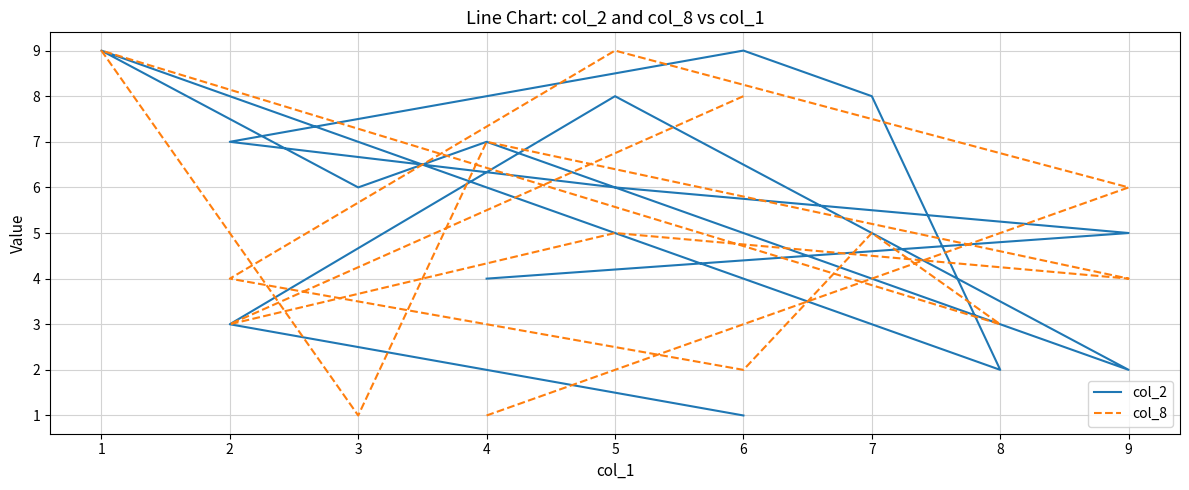

True or false: col_8 has a value of 6 at 9.

False